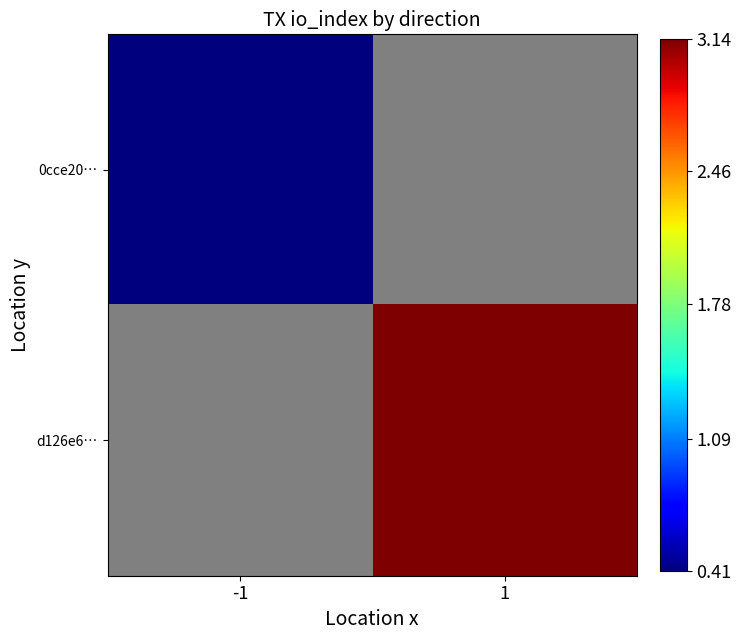

What is the minimum value for 0cce20…?

0.4